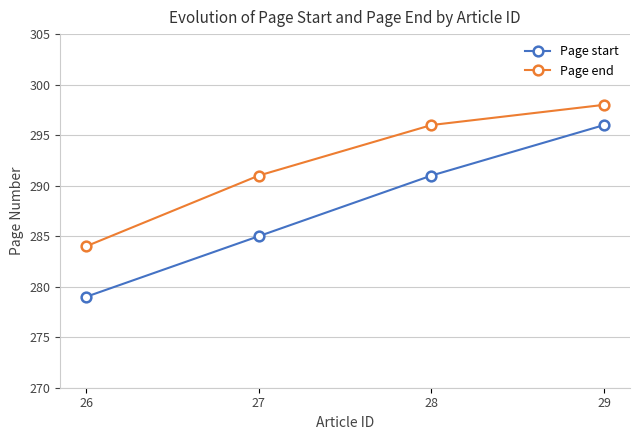

Reading right to left, extract all data points from this chart.

Page start: 29=296	28=291	27=285	26=279
Page end: 29=298	28=296	27=291	26=284